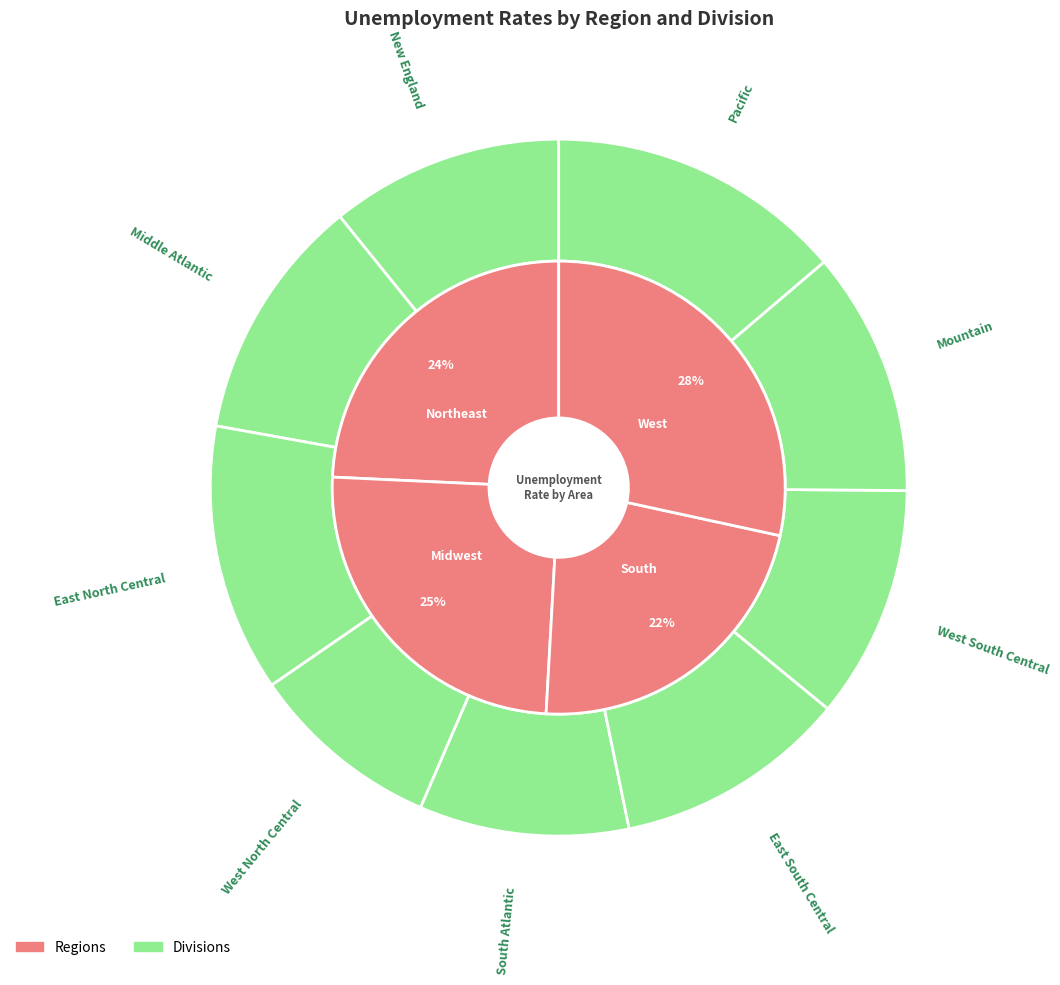

What is the smallest slice in the pie chart?

West North Central